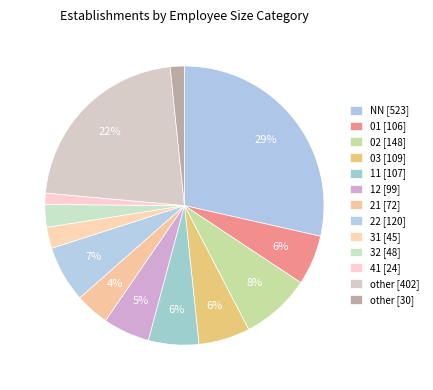

Is there any slice that represents more than half of the pie?

No